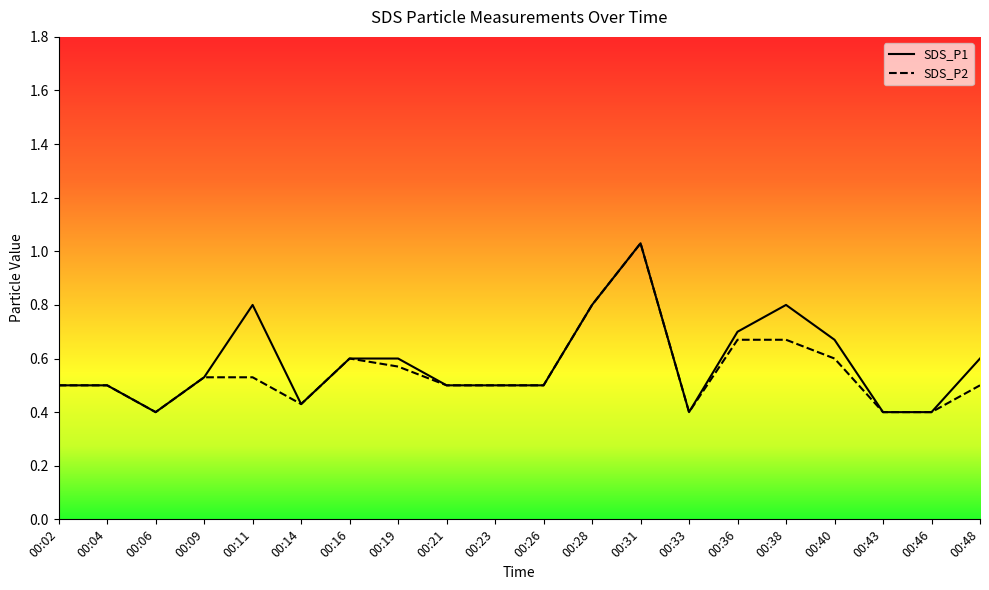

Where is SDS_P2 nearest to the value 0?

00:06